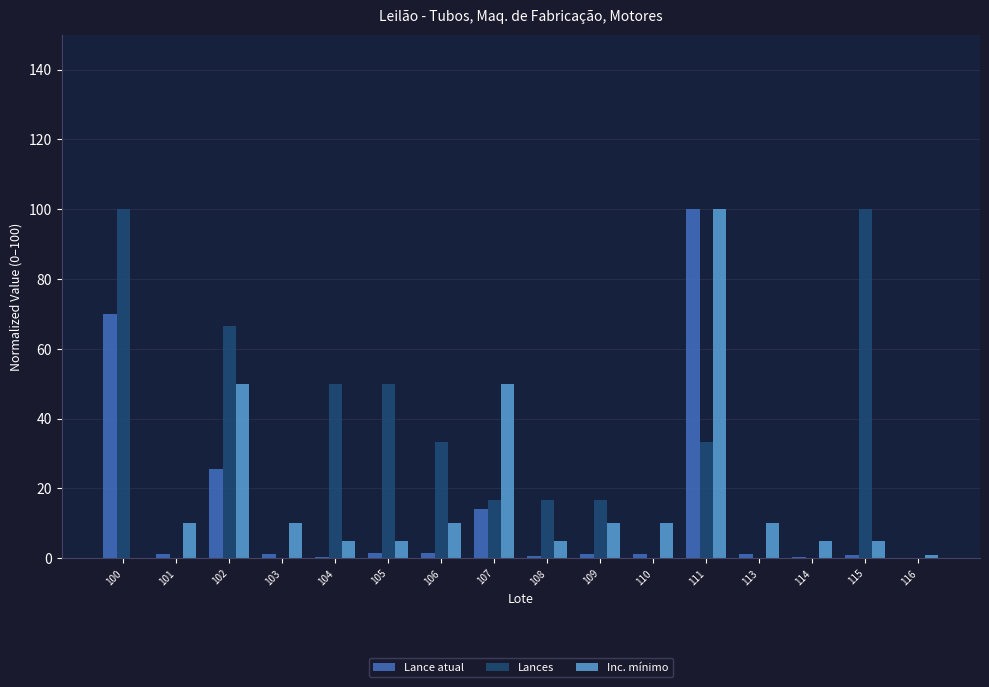

What is the sum of the Lance atual values at 104 and 102?

26.2